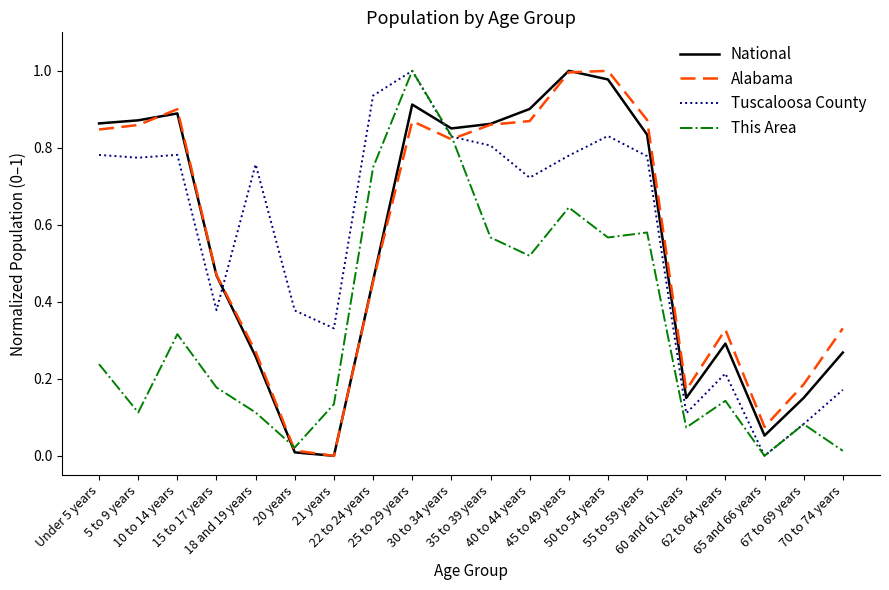

At 45 to 49 years, list the series in order from largest to smallest.

National, Alabama, Tuscaloosa County, This Area